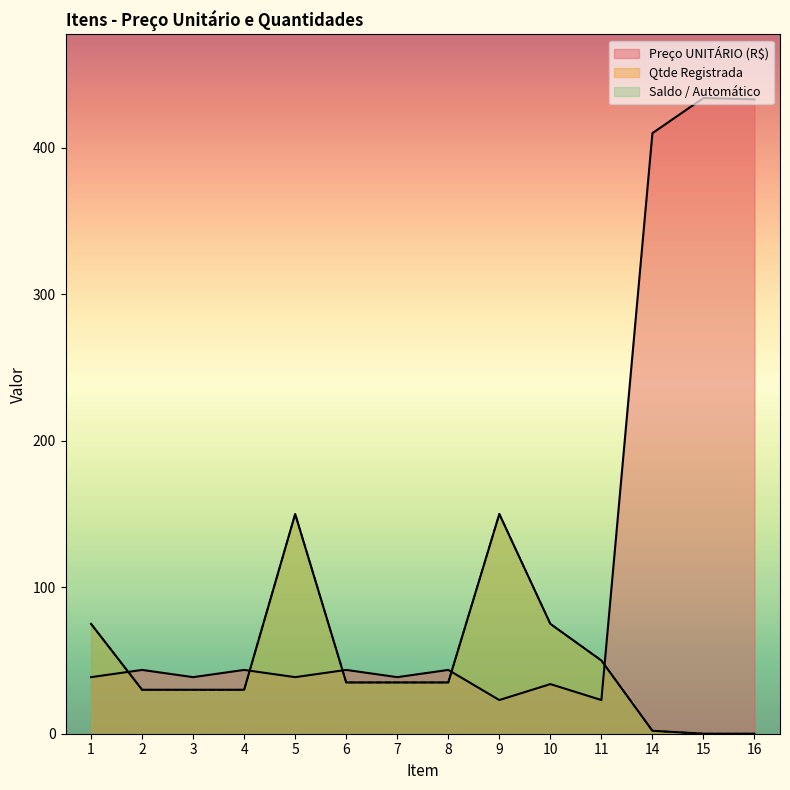

What is the total value across all series at 11?

123.0